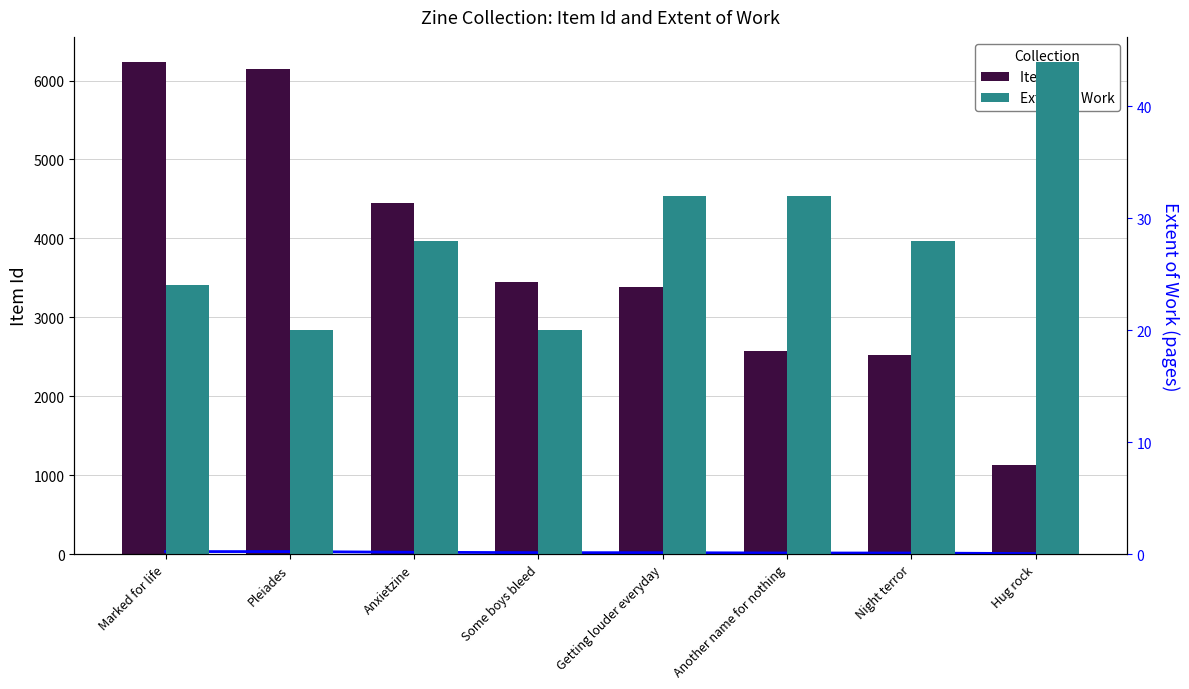

What is the spread (max minus min) of values at Anxietzine?

4421